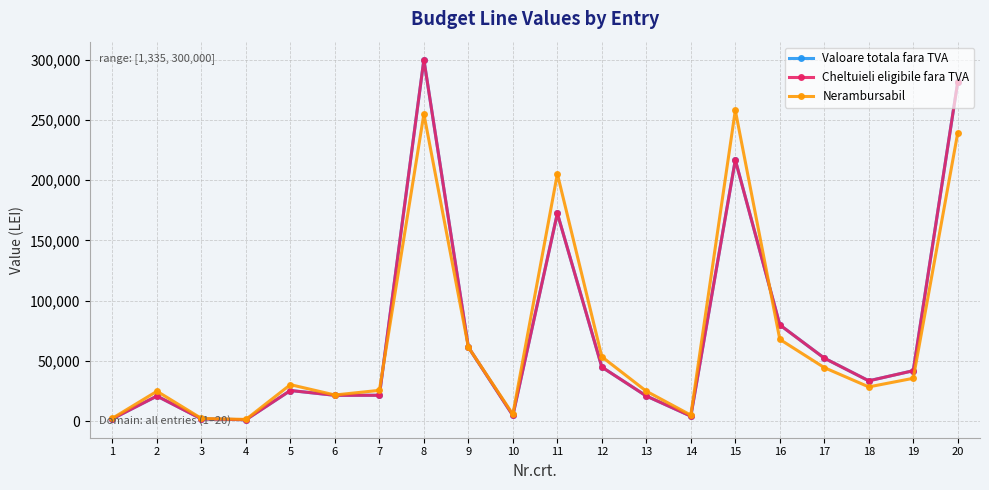

Rank the categories by Cheltuieli eligibile fara TVA value from lowest to highest.

4, 3, 1, 14, 10, 2, 13, 6, 7, 5, 18, 19, 12, 17, 9, 16, 11, 15, 20, 8